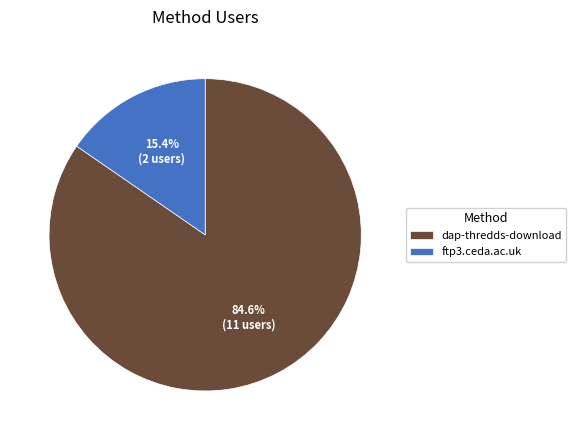

Count the number of slices in the pie.

2